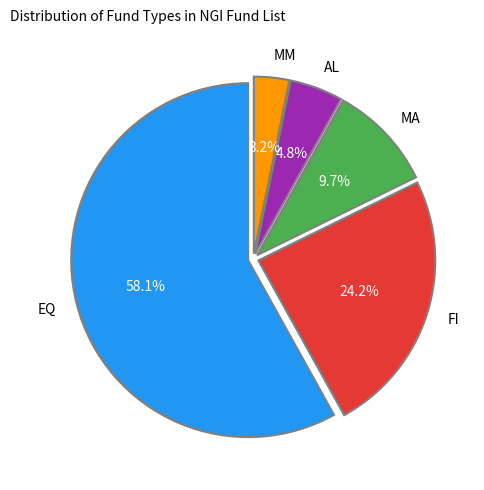

To the nearest percent, what portion does EQ represent?

58%